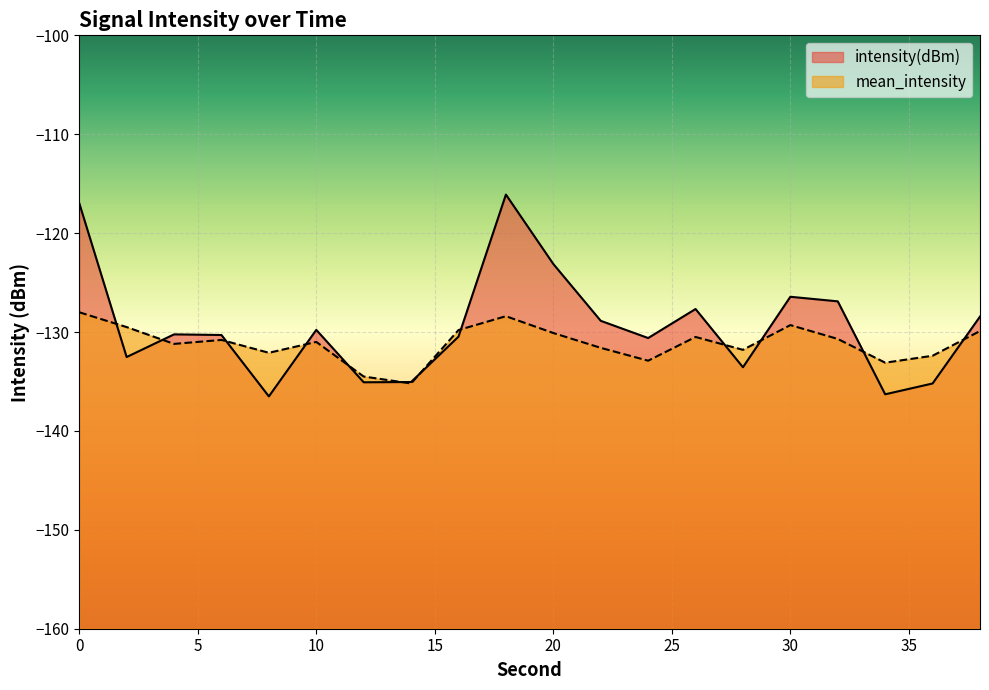

In mean_intensity, how many points are lower than both neighbors (excluding endpoints)?

6